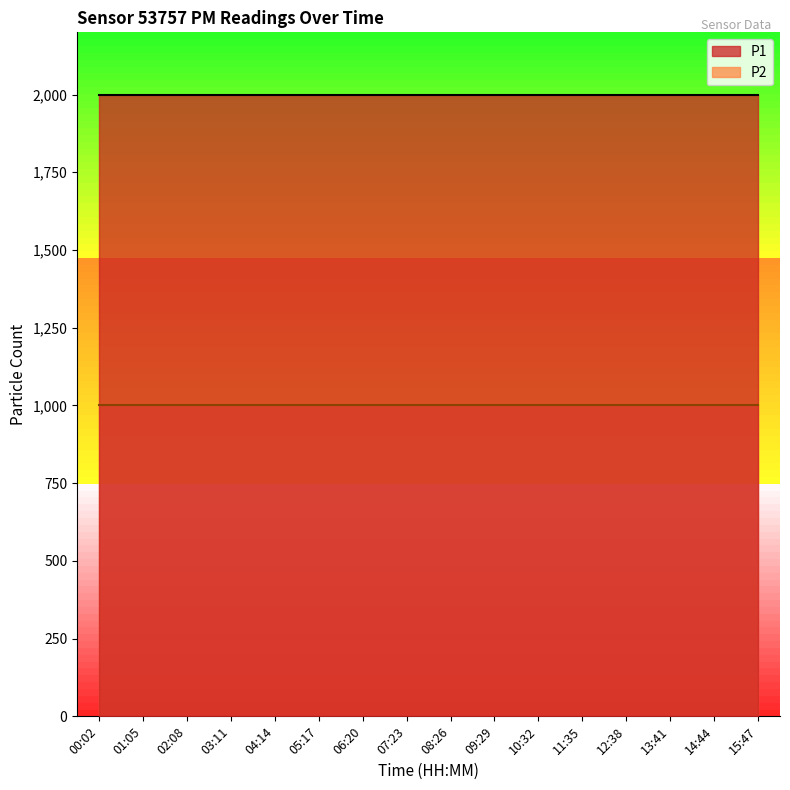

What is the smallest value displayed?

999.9